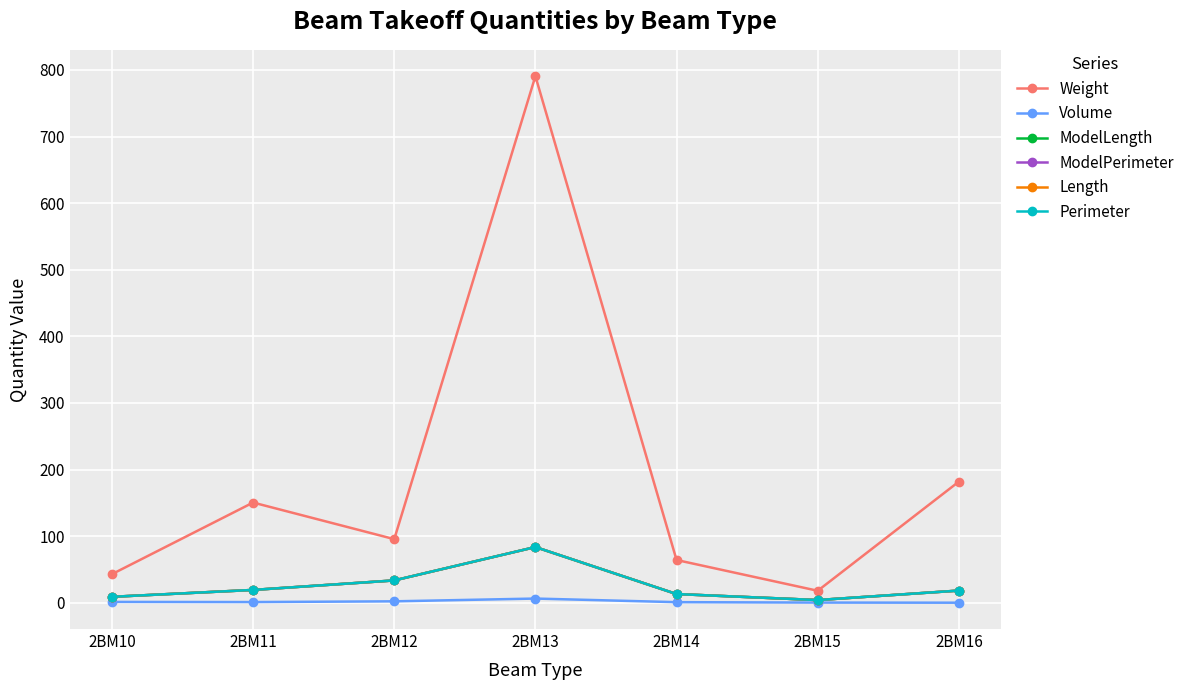

At how many categories does at least one series exceed 374?

1